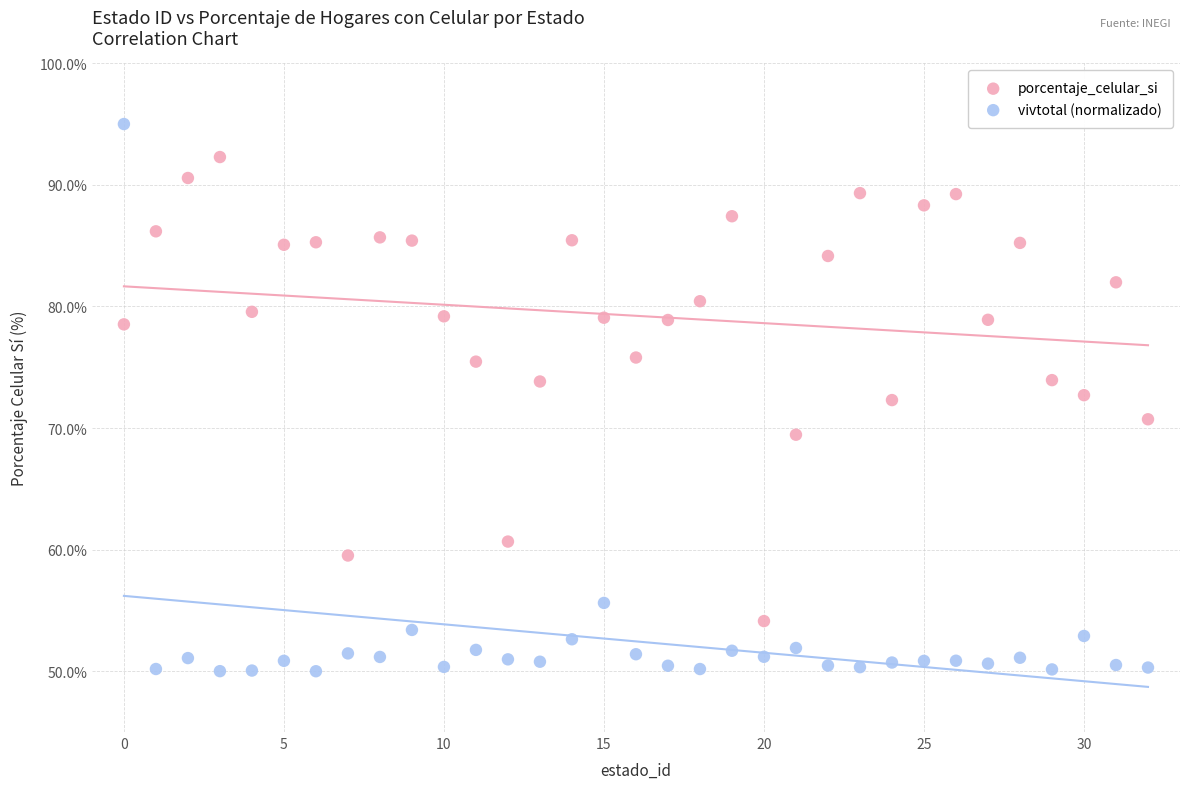

Which series contains the lowest Y value?

vivtotal (normalizado)